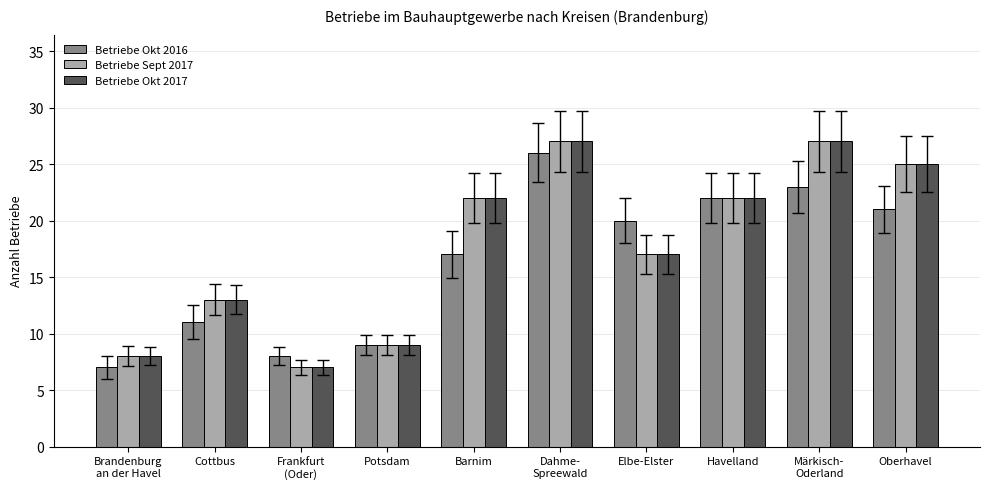

What position from the right is Barnim?

6